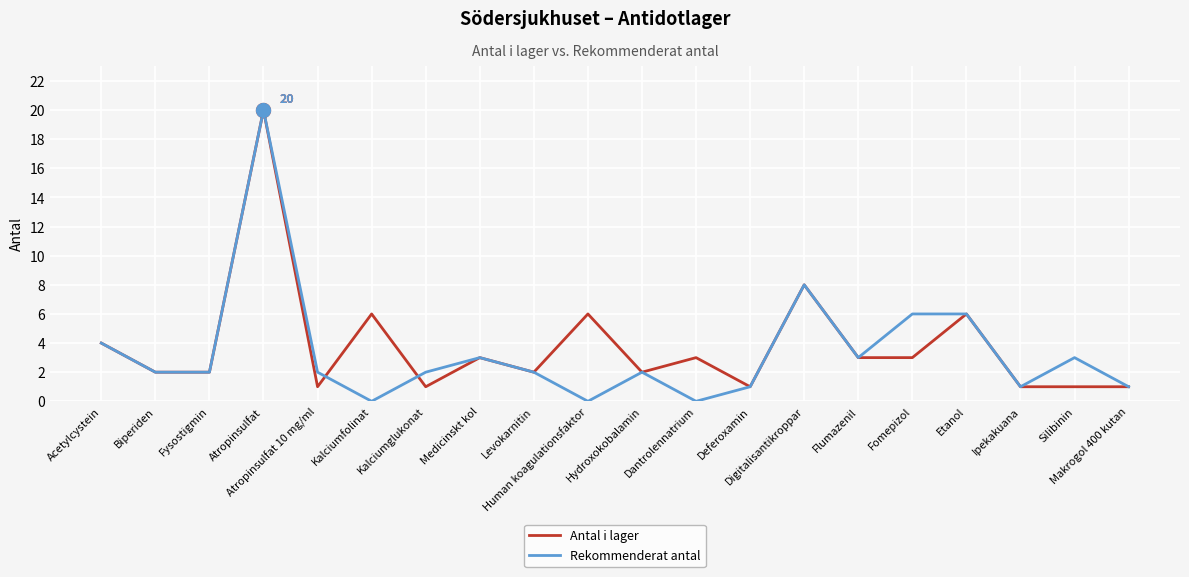

Which series has the widest spread of values?

Rekommenderat antal